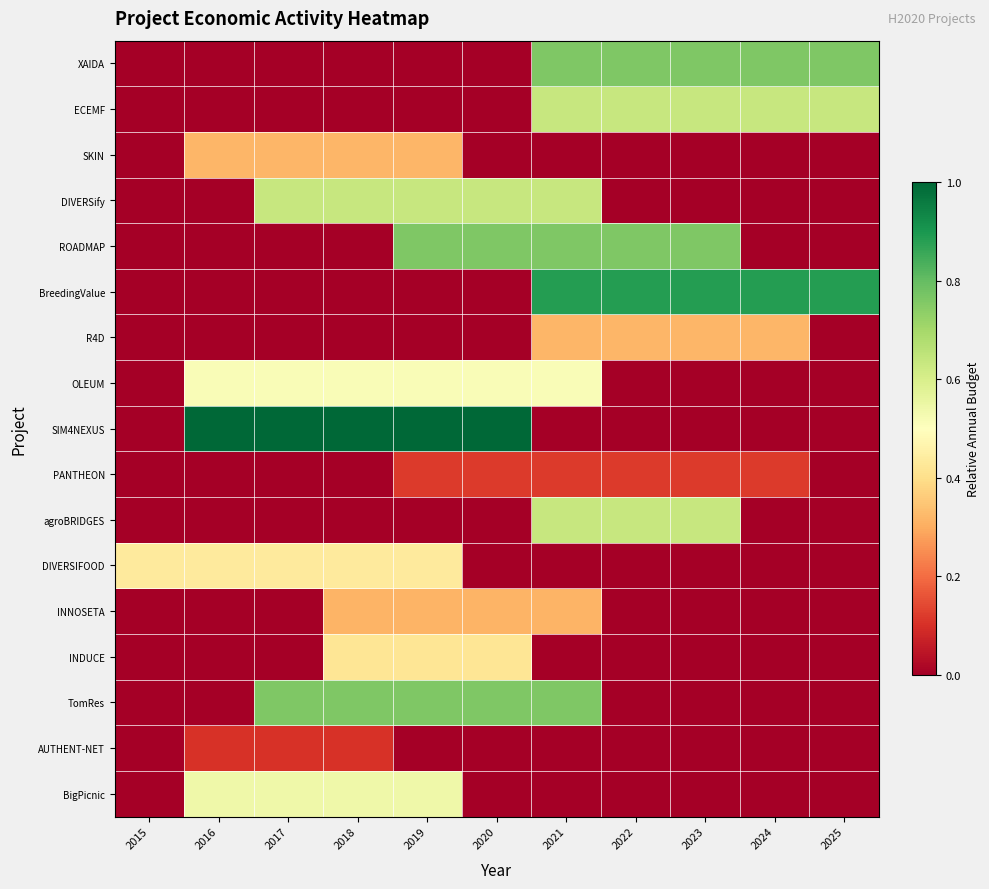

Which category has the highest value across all series?

2016